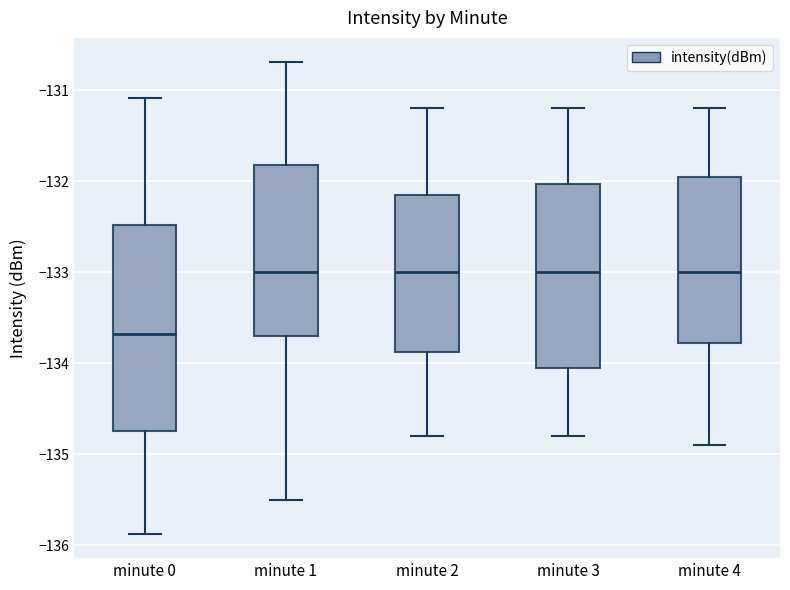

Reading left to right, read every box against the y-axis: the position of its median line, the range the box covers, and the ends of its whiskers. The values are not printed on the chart, so give them approximately, as read against the axis.

minute 0: median -133.7, box -134.7 to -132.5, whiskers -135.9 to -131.1
minute 1: median -133.0, box -133.7 to -131.8, whiskers -135.5 to -130.7
minute 2: median -133.0, box -133.9 to -132.1, whiskers -134.8 to -131.2
minute 3: median -133.0, box -134.0 to -132.0, whiskers -134.8 to -131.2
minute 4: median -133.0, box -133.8 to -131.9, whiskers -134.9 to -131.2